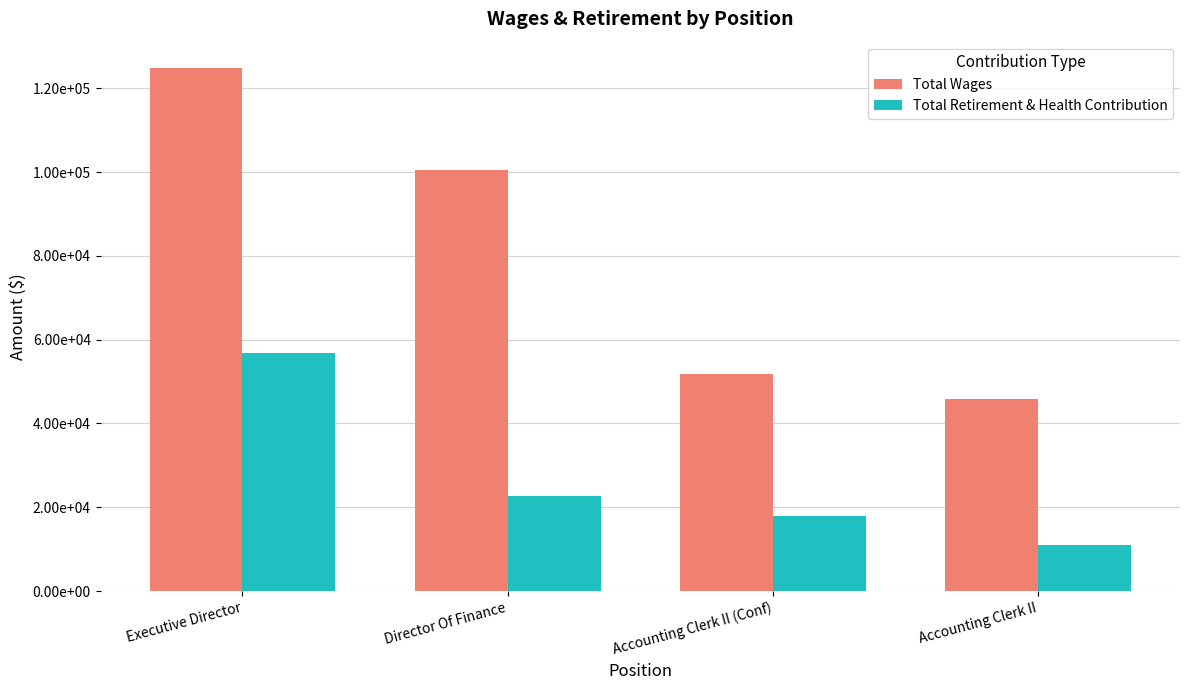

Are the bars grouped side by side (vs. stacked)?

Yes